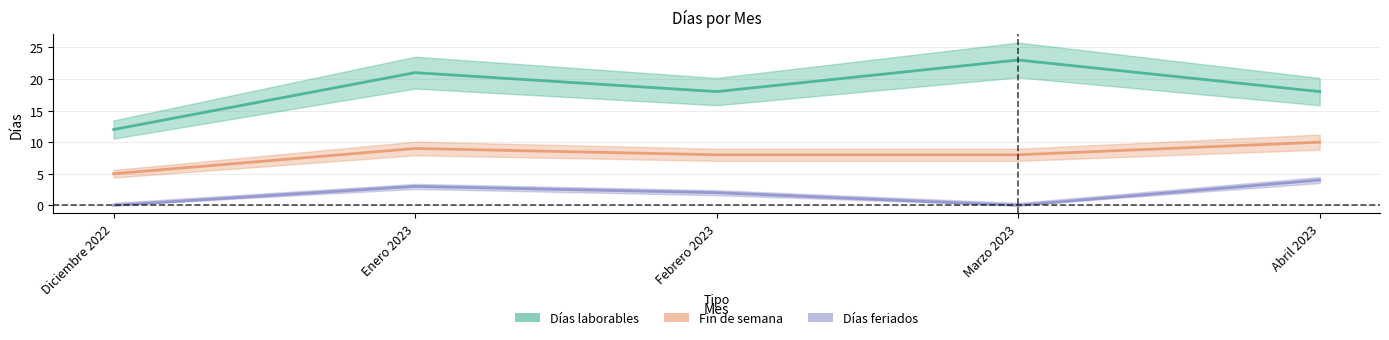

At which category is the sum across all series the highest?

Enero 2023